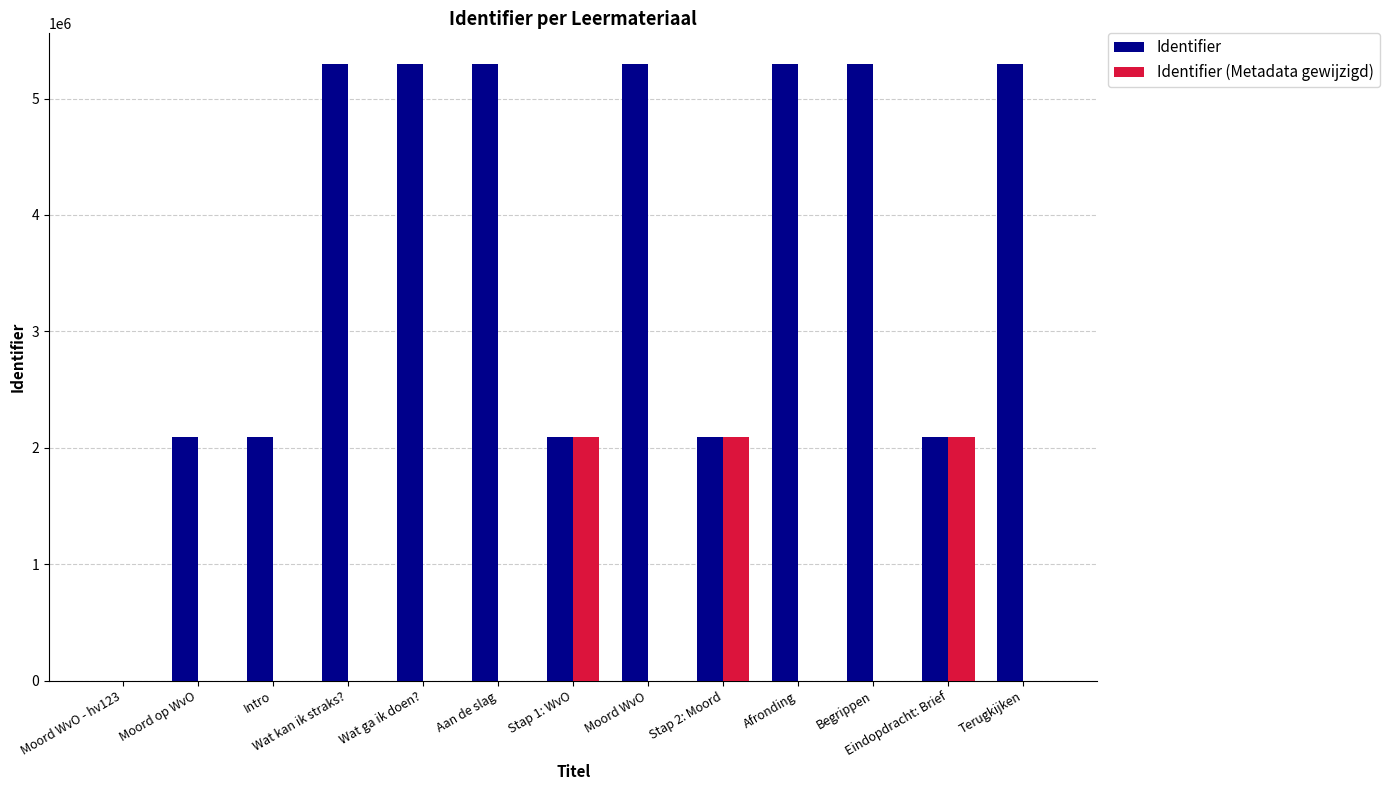

Count the number of categories in the chart.

13